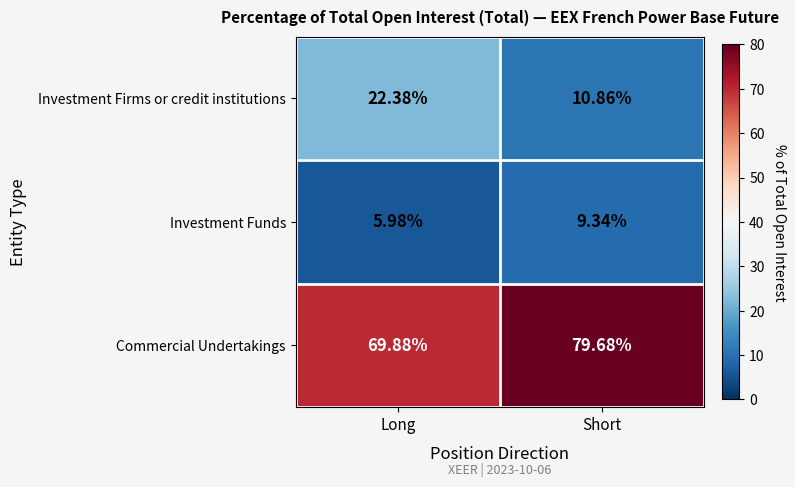

Between Long and Short, which series saw the biggest shift?

Investment Firms or credit institutions